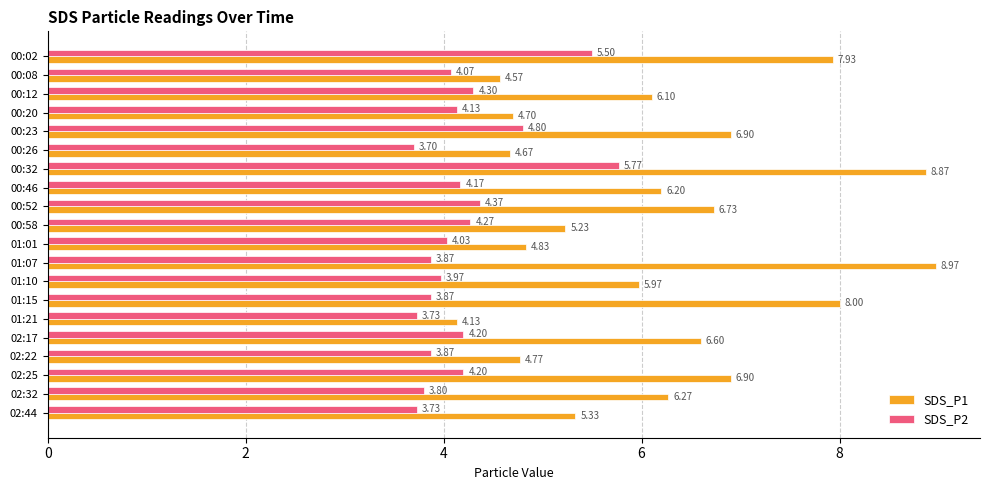

Which series has the widest spread of values?

SDS_P1